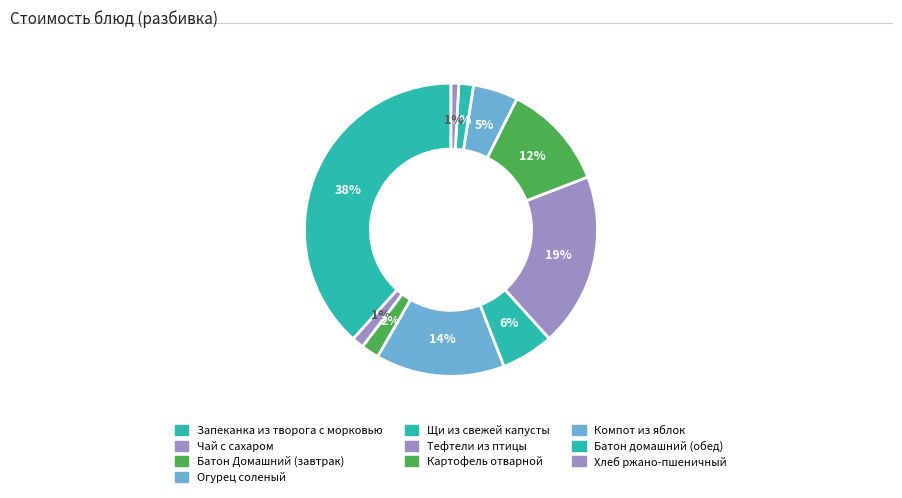

How many slices are in this pie chart?

10